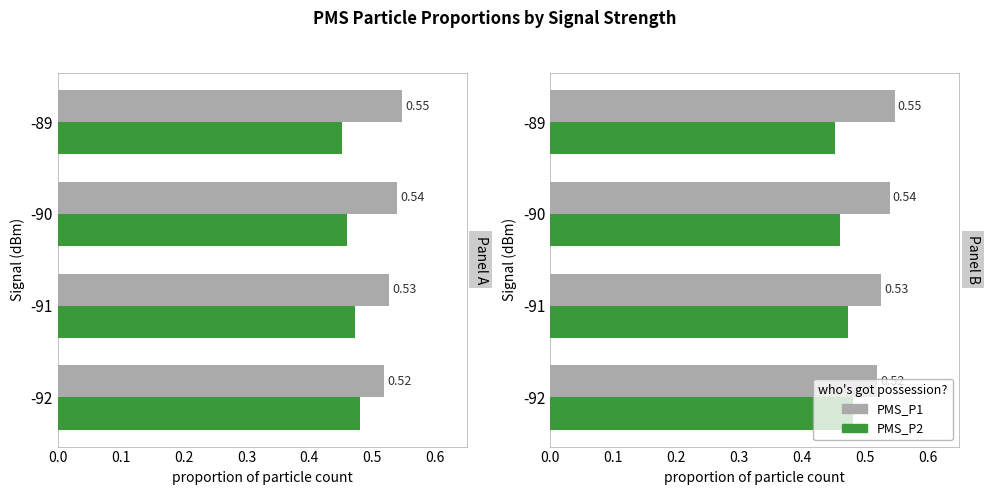

List the series in order of their peak value, highest first.

PMS_P1, PMS_P2